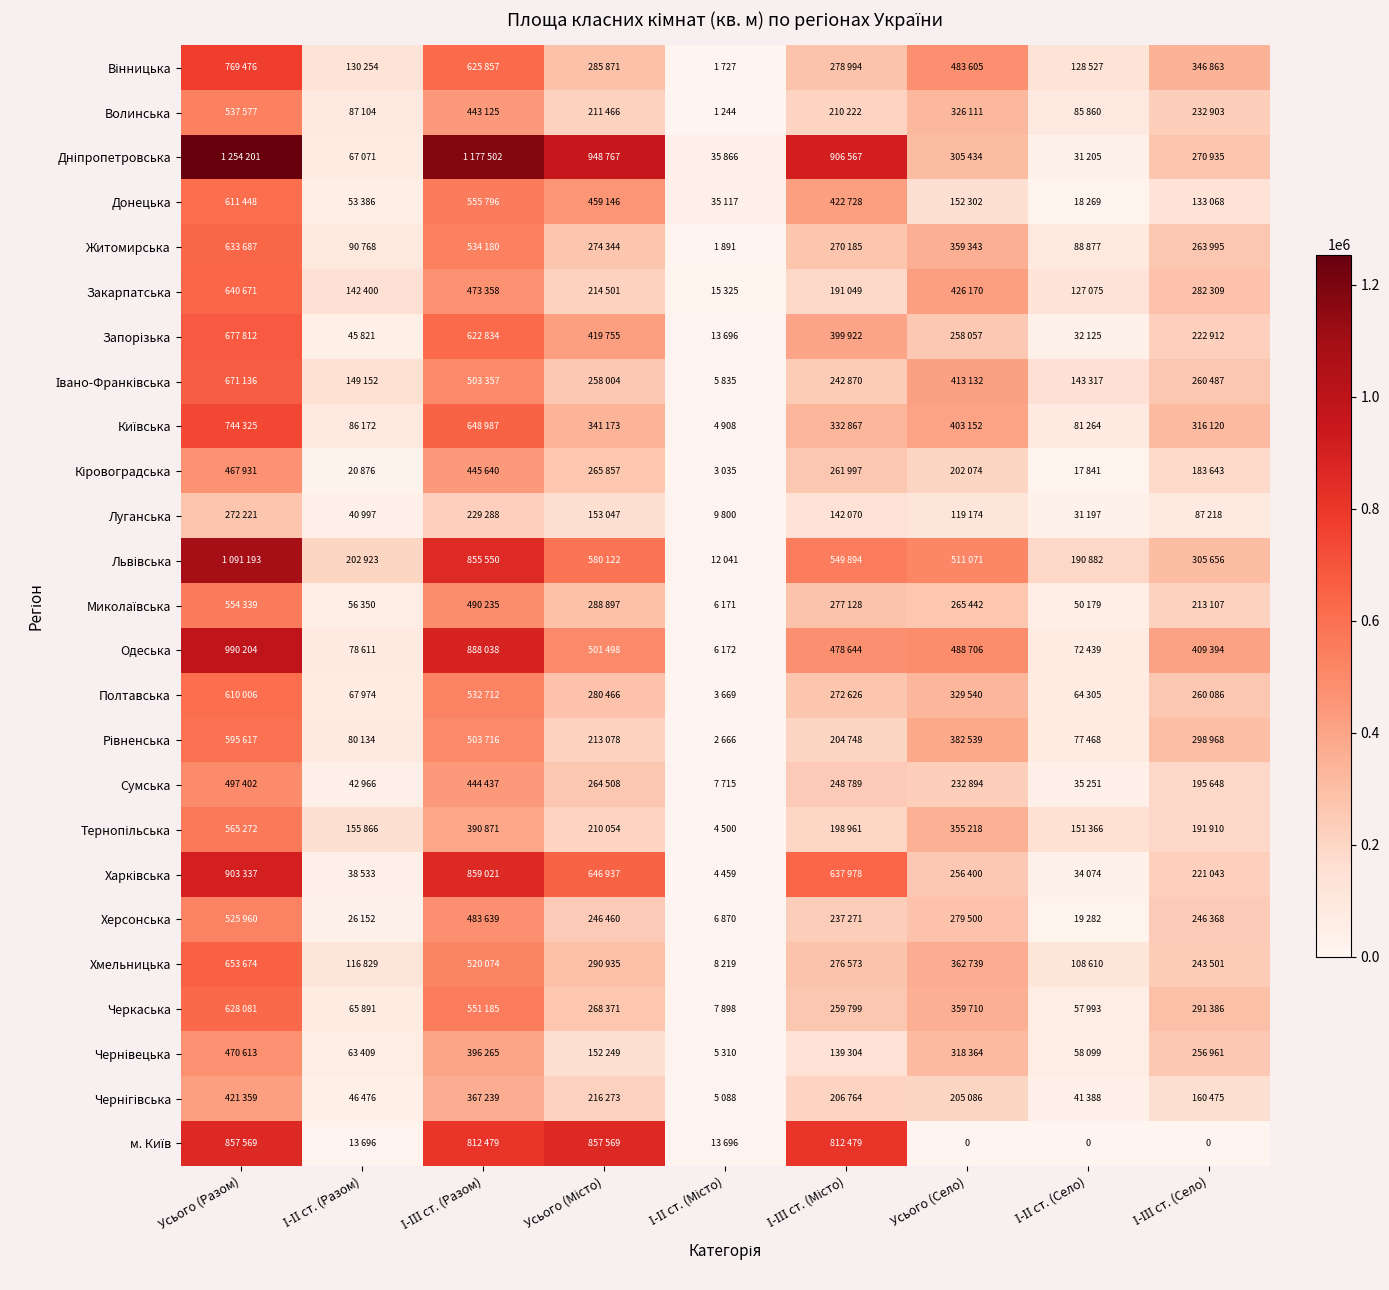

Rank the series at Усього (Місто) from highest to lowest value.

Дніпропетровська, м. Київ, Харківська, Львівська, Одеська, Донецька, Запорізька, Київська, Хмельницька, Миколаївська, Вінницька, Полтавська, Житомирська, Черкаська, Кіровоградська, Сумська, Івано-Франківська, Херсонська, Чернігівська, Закарпатська, Рівненська, Волинська, Тернопільська, Луганська, Чернівецька